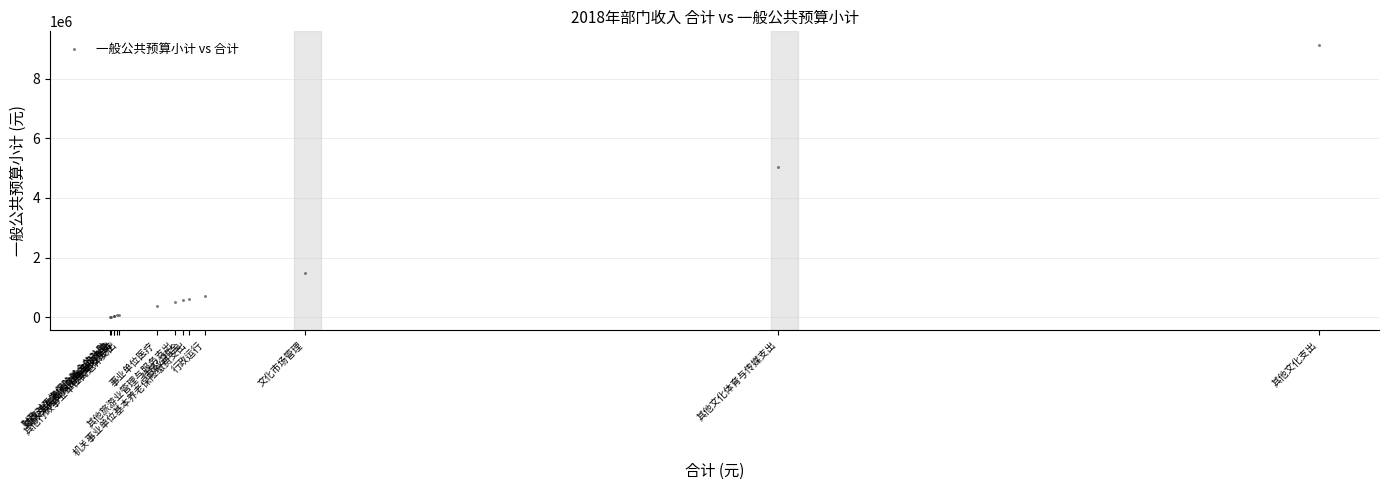

What Y value in the scatter plot is closest to 4572900?

5051100.0